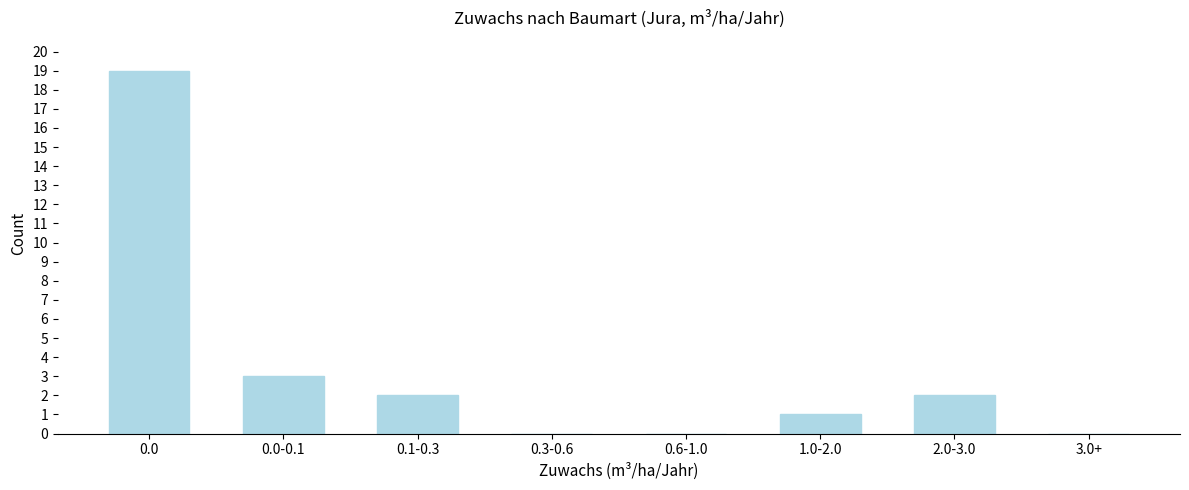

Reading right to left, extract all data points from this chart.

3.0+=0	2.0-3.0=2	1.0-2.0=1	0.6-1.0=0	0.3-0.6=0	0.1-0.3=2	0.0-0.1=3	0.0=19